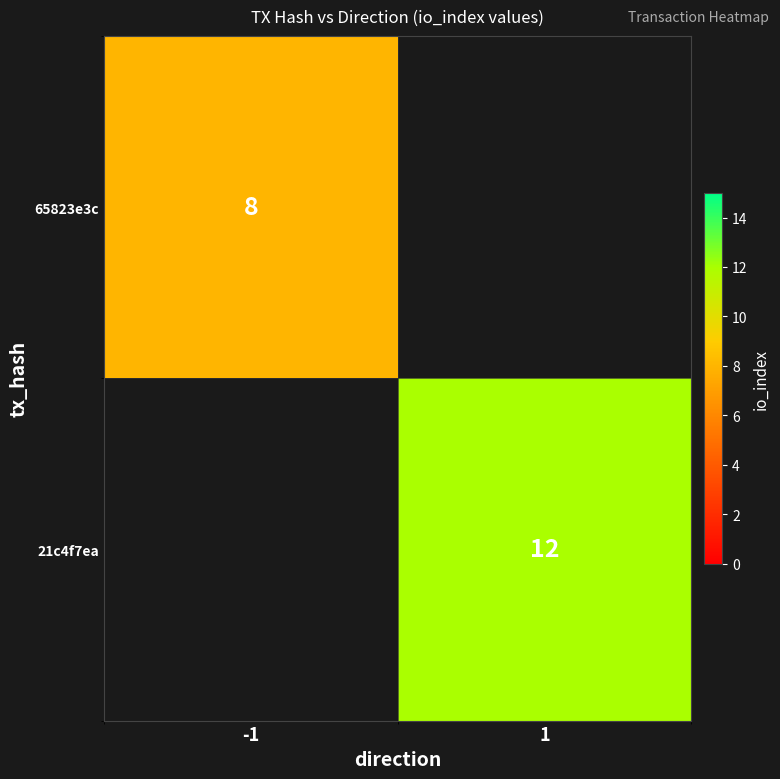

True or false: 21c4f7ea has a value of 20 at 1.

False